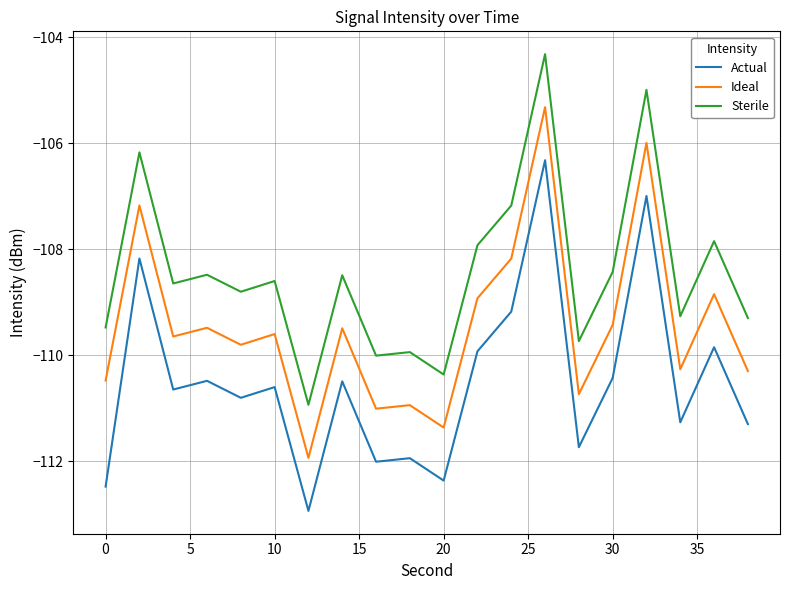

True or false: Sterile and Ideal cross at least once.

False